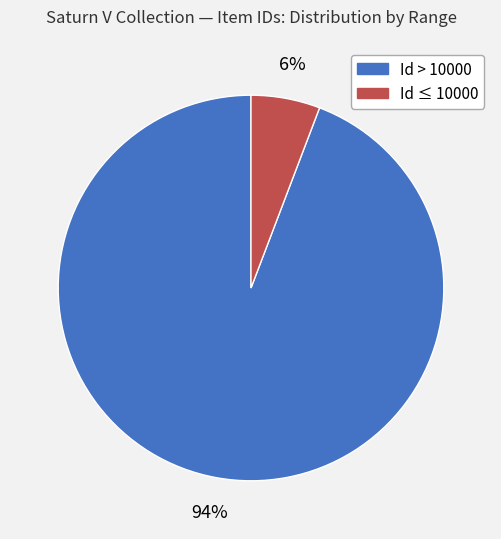

How many slices are in this pie chart?

2